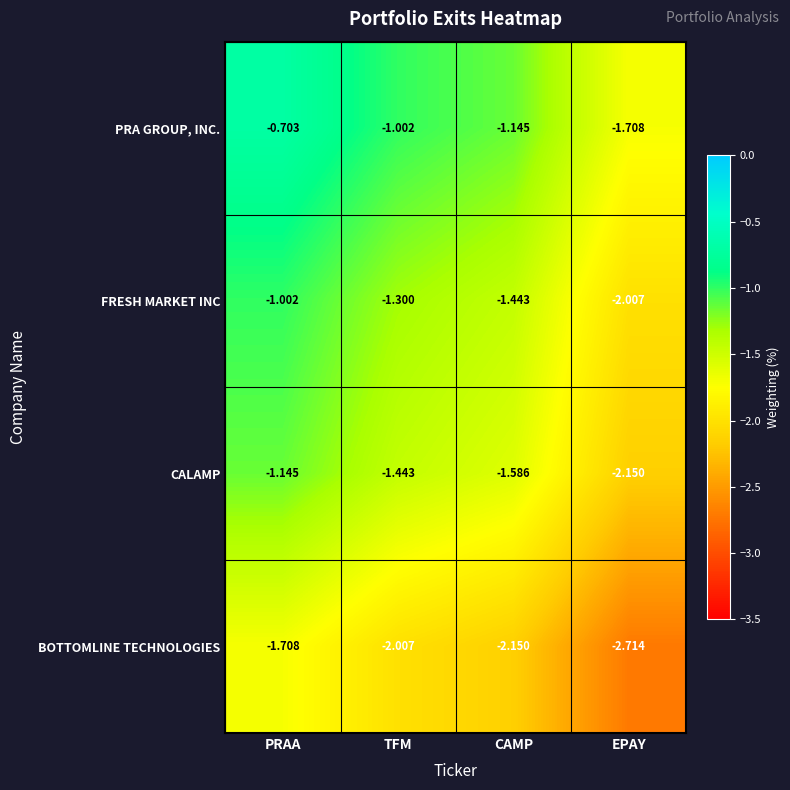

At TFM, list the series in order from largest to smallest.

PRA GROUP, INC., FRESH MARKET INC, CALAMP, BOTTOMLINE TECHNOLOGIES